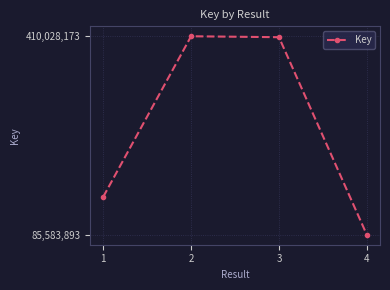

What is the minimum value shown in the chart?

85583893